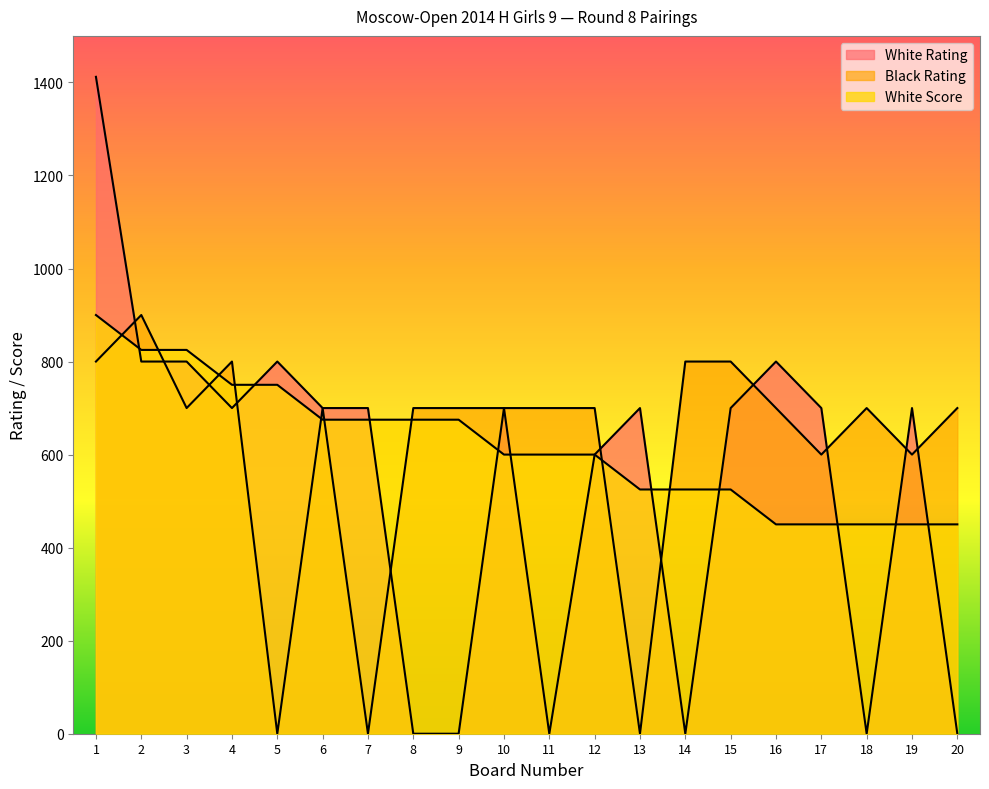

How many lines are shown in the chart?

3